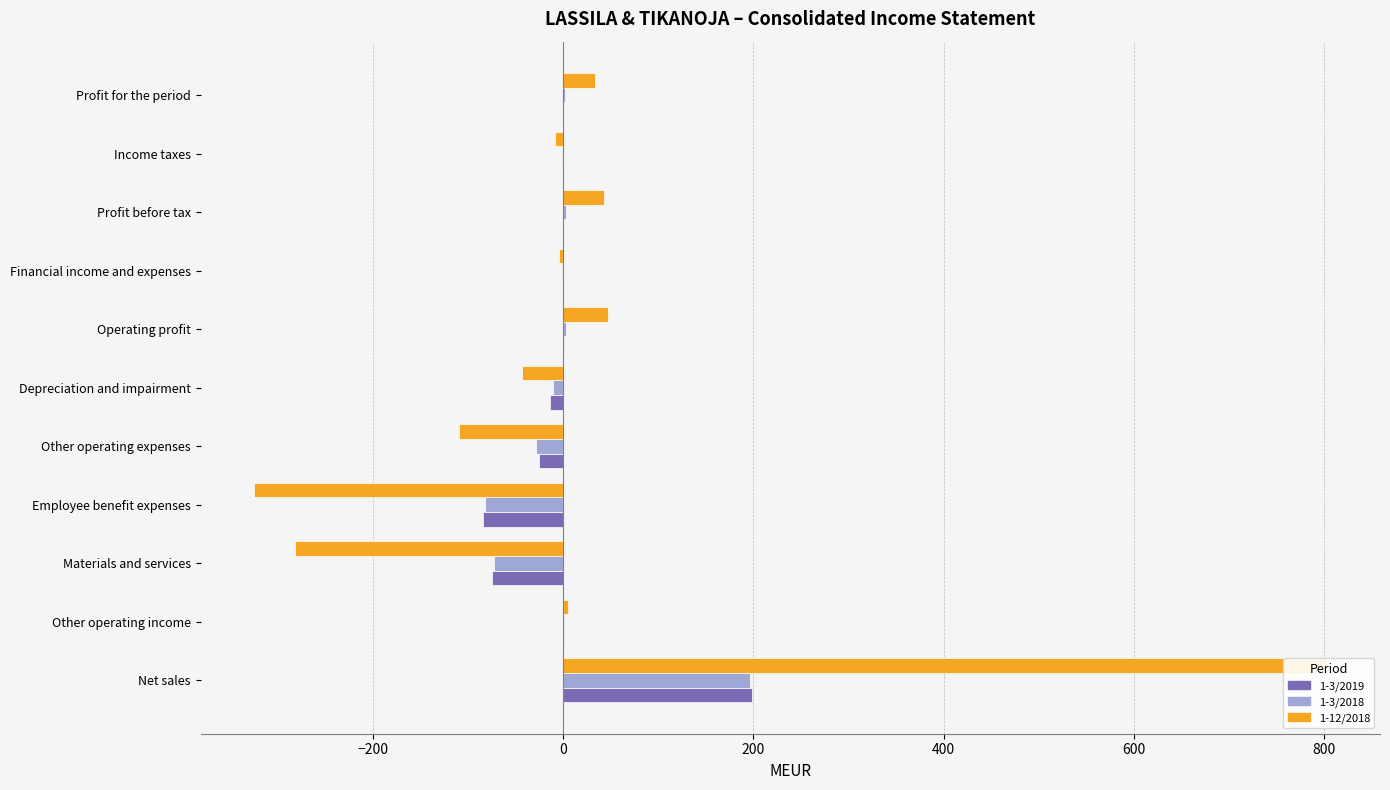

How many data points in 1-12/2018 are less than -4?

6